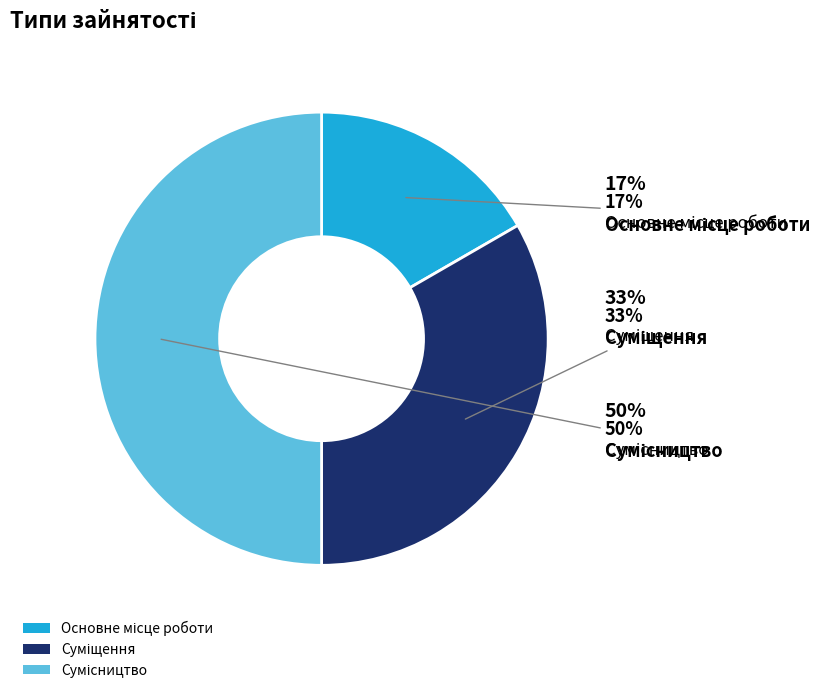

Combined, what portion of the pie is Сумісництво and Основне місце роботи?

66.7%